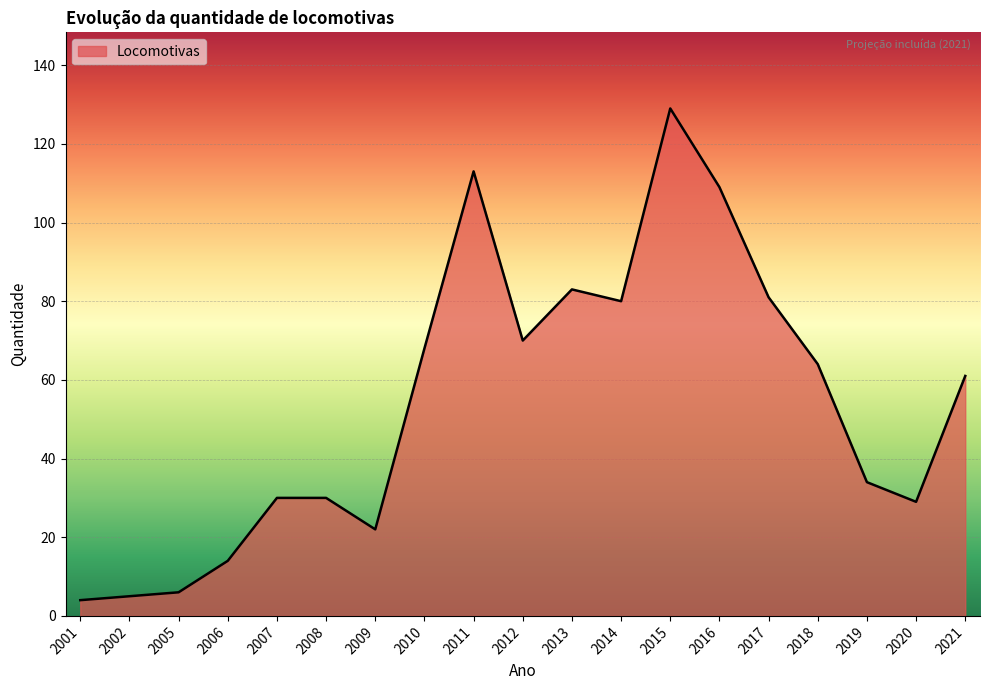

Which label corresponds to the largest value in the chart?

2015